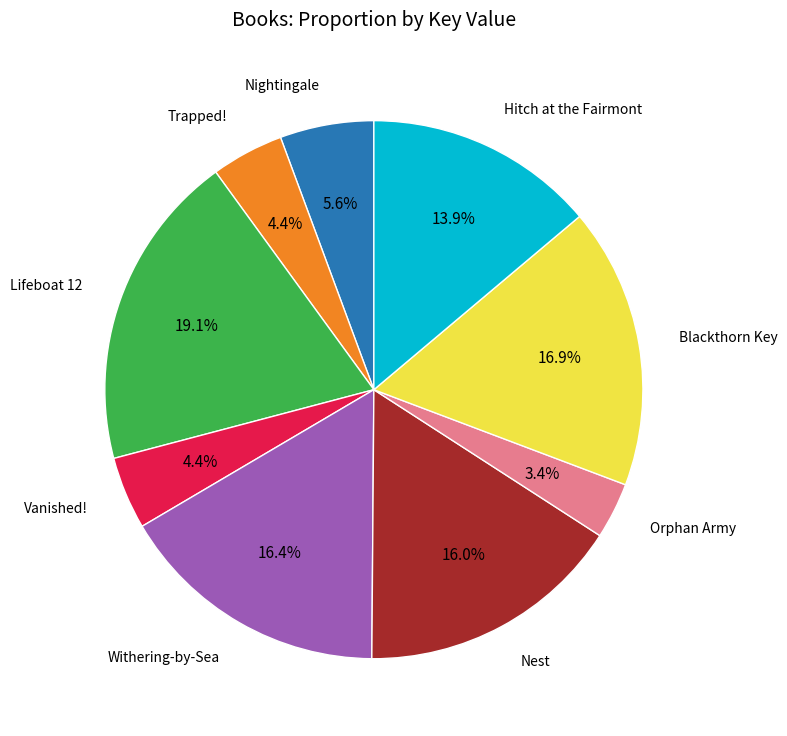

What is the ratio of the value at Lifeboat 12 to the value at Nightingale?

3.4